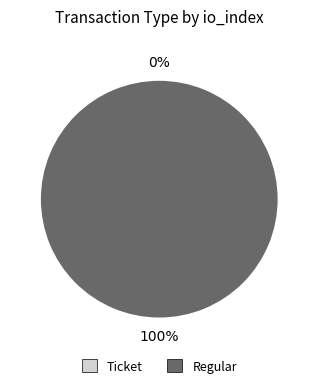

Which slice represents more than half of the pie?

Regular